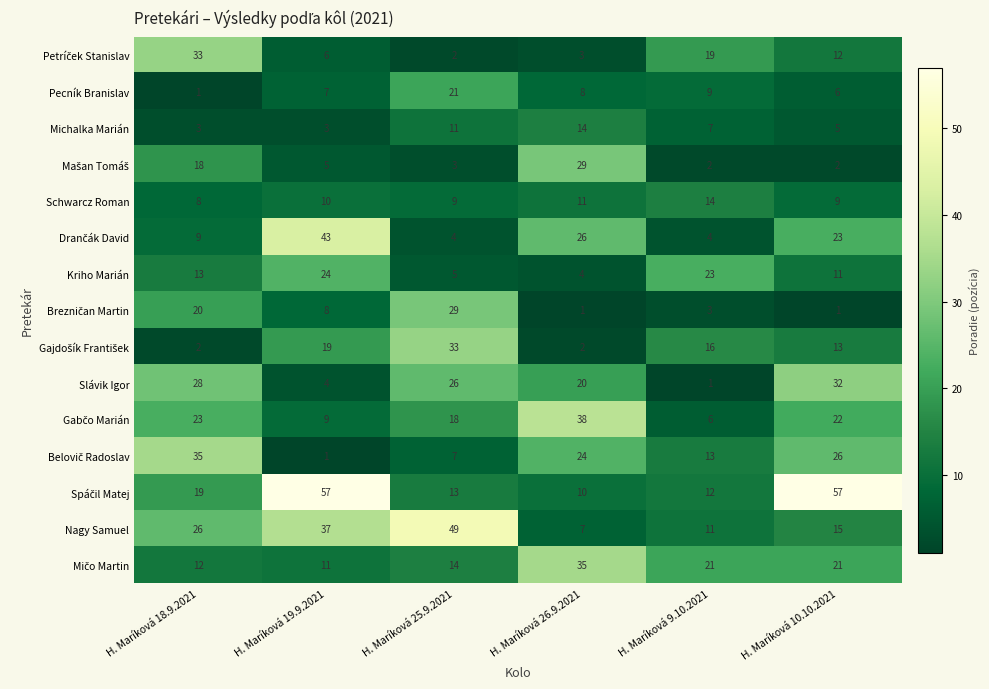

At which label does Michalka Marián reach its peak?

H. Maríková 26.9.2021